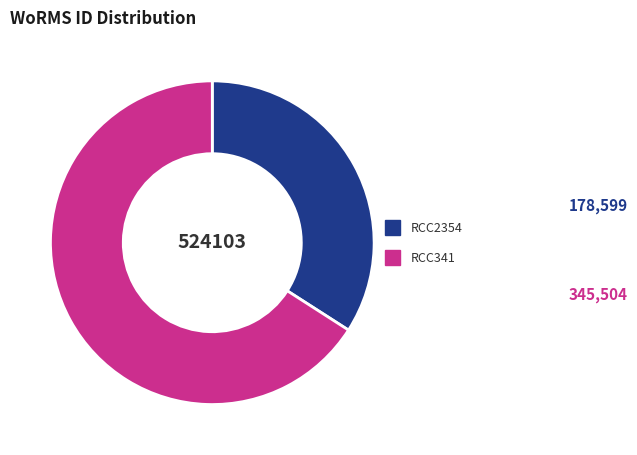

Does any single category account for the majority?

Yes